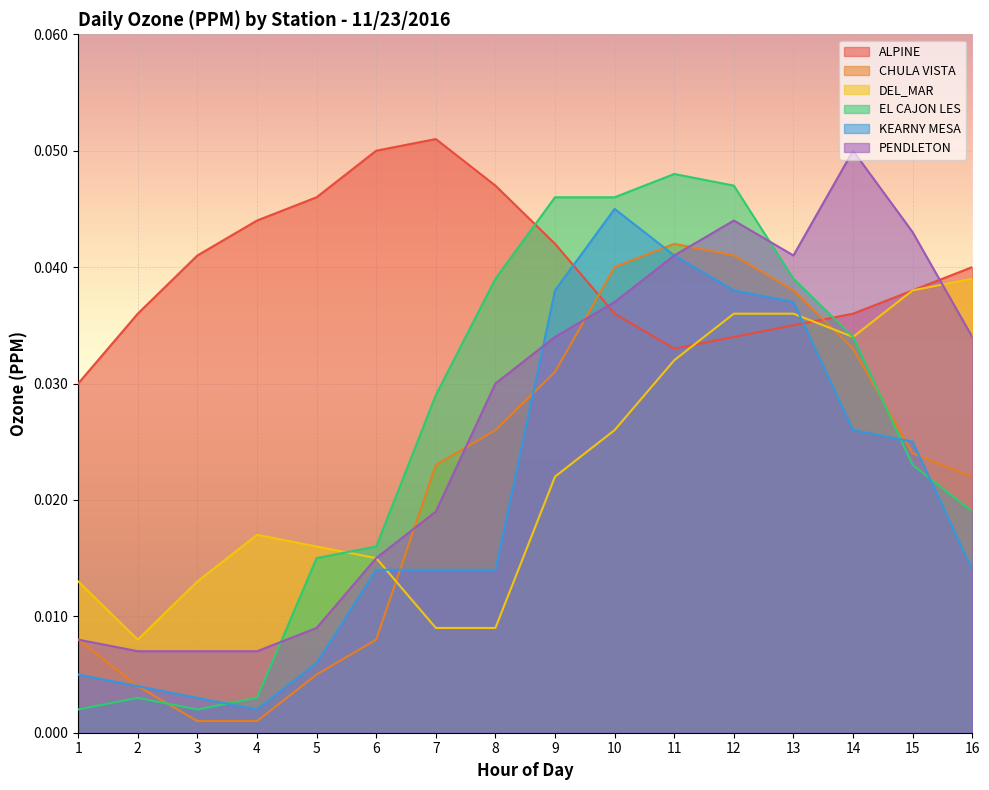

At 16, list the series in order from smallest to largest.

KEARNY MESA, EL CAJON LES, CHULA VISTA, PENDLETON, DEL_MAR, ALPINE